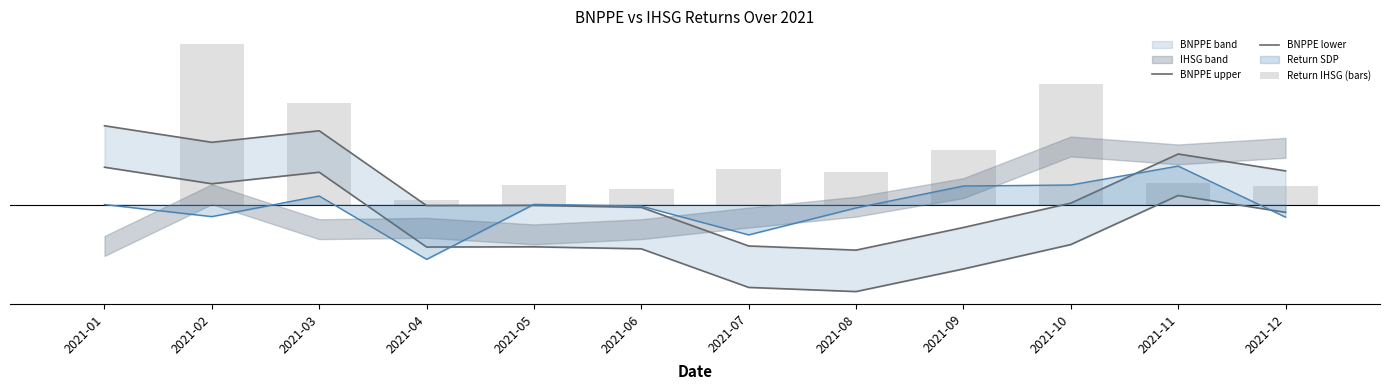

Which label corresponds to the smallest value in the chart?

2021-08